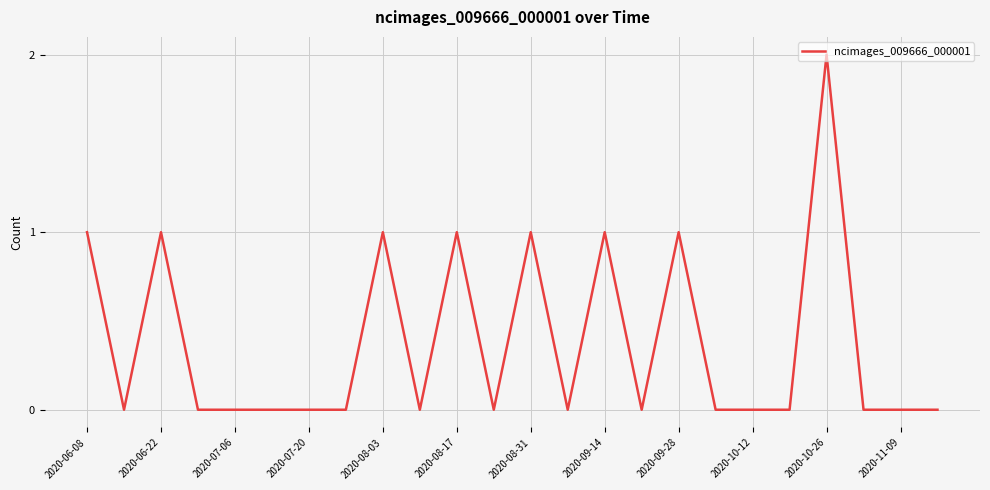

How many values are between 0 and 1?

23